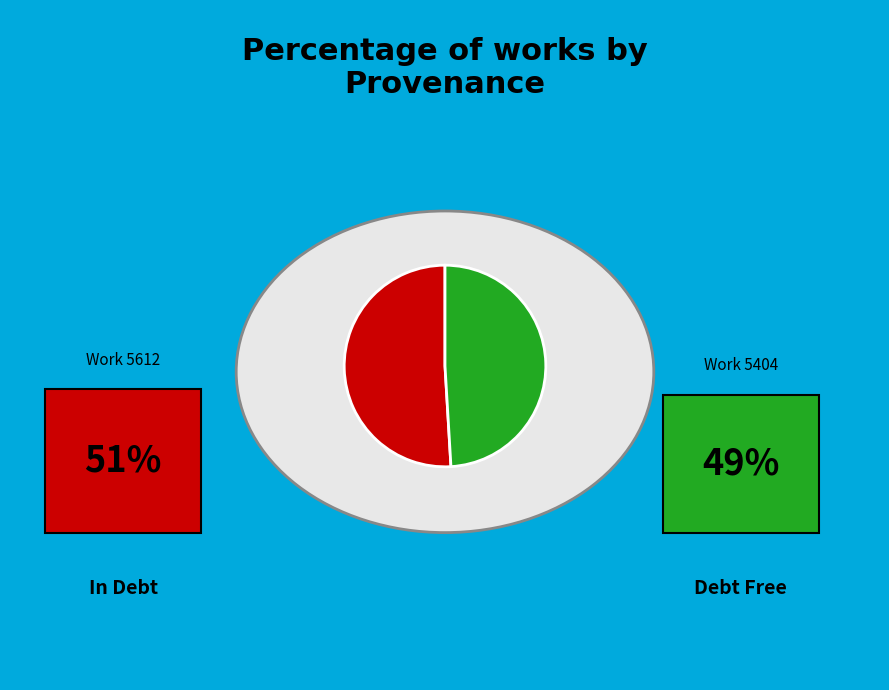

Does any single category account for the majority?

Yes